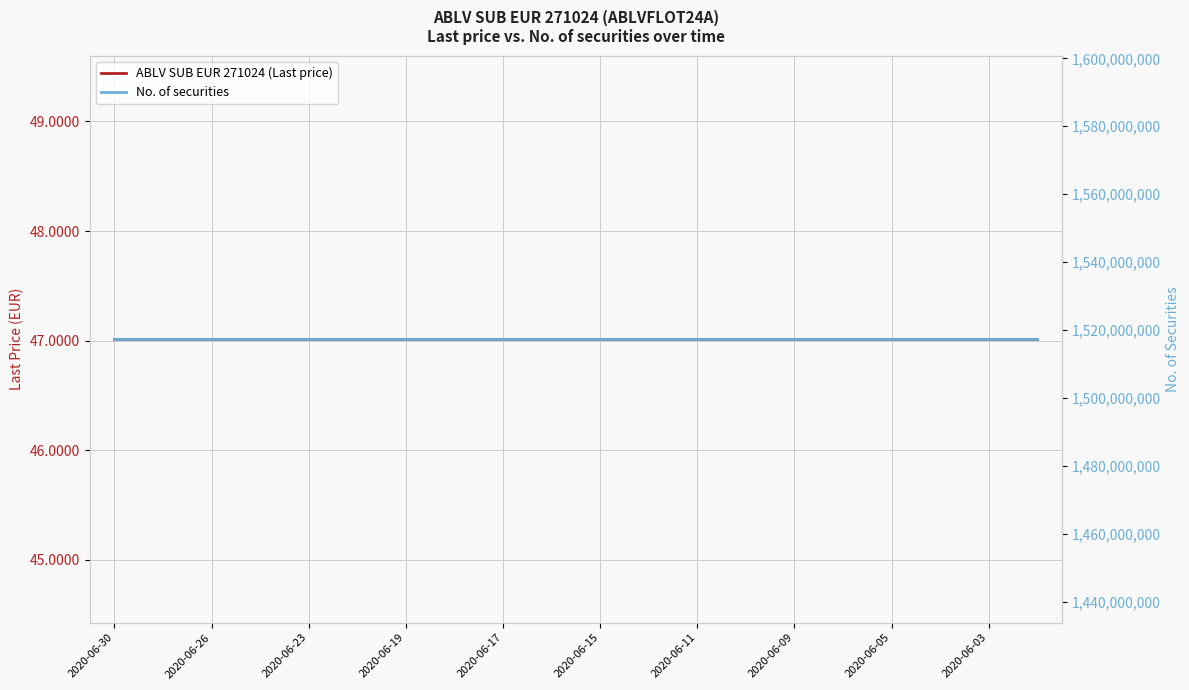

What is the difference between the highest and lowest values at 2020-06-17?

1517309953.0